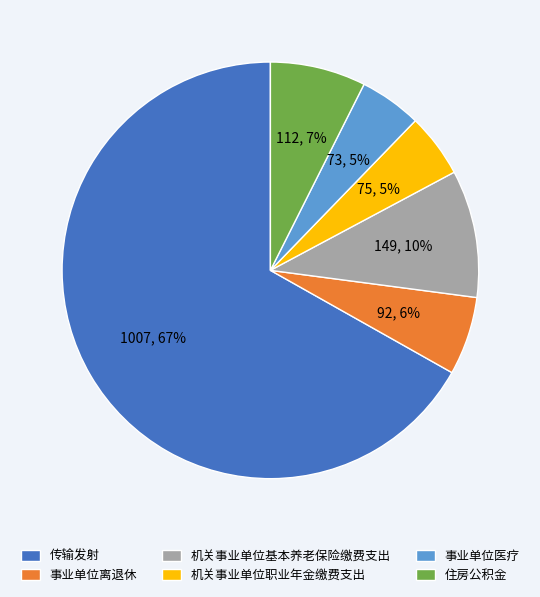

Which has a higher value, 机关事业单位基本养老保险缴费支出 or 机关事业单位职业年金缴费支出?

机关事业单位基本养老保险缴费支出